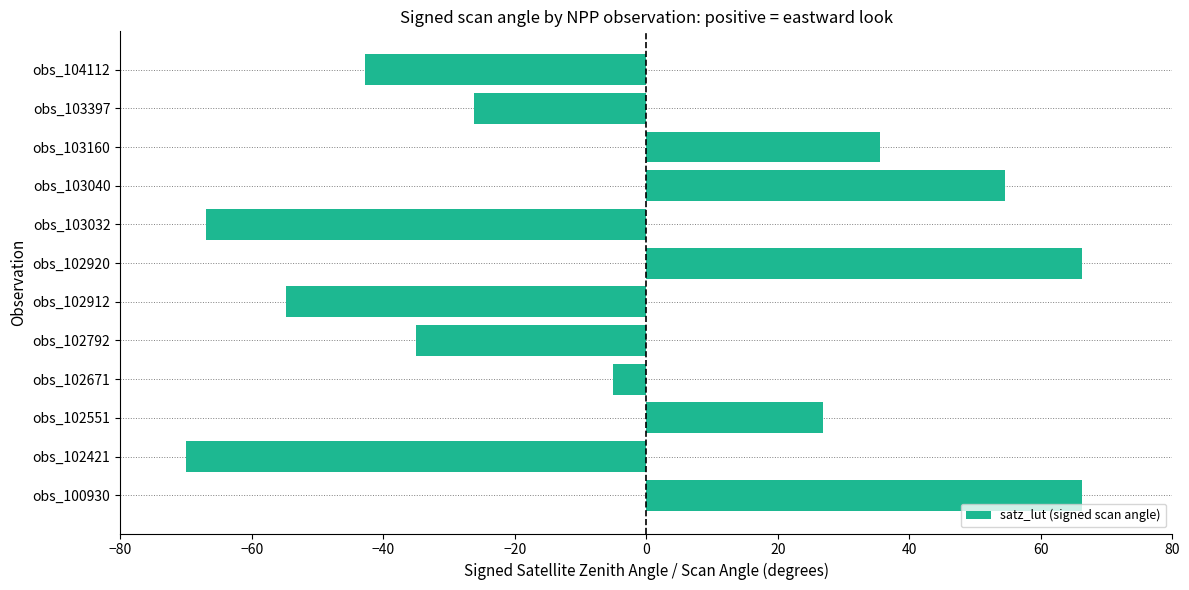

What is the change in value from obs_102551 to obs_102912?

-81.6